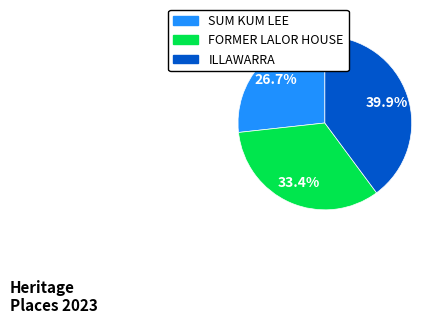

What is the ratio of the value at ILLAWARRA to the value at FORMER LALOR HOUSE?

1.2